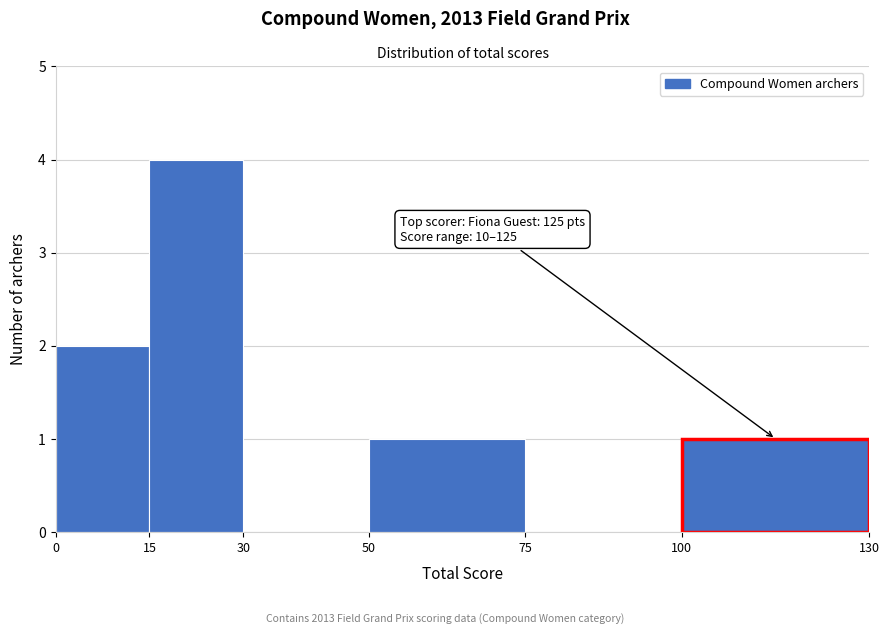

Over which range of the x-axis is the bar tallest?

15 to 30